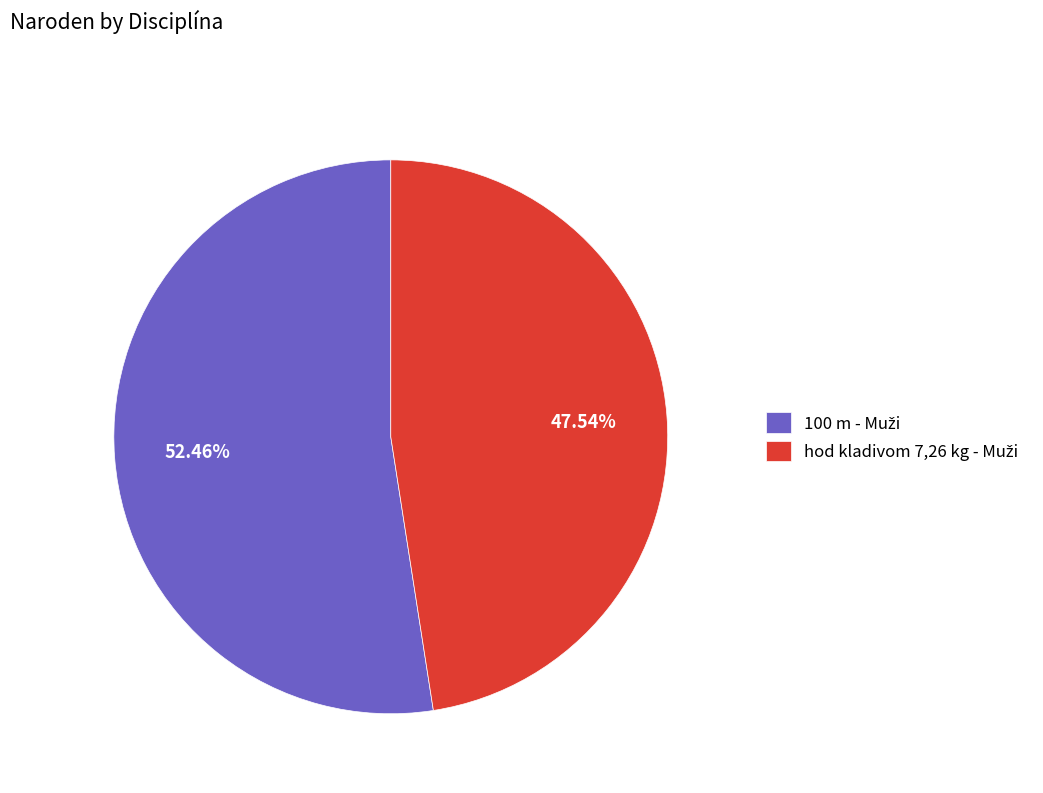

Is there any slice that represents more than half of the pie?

Yes